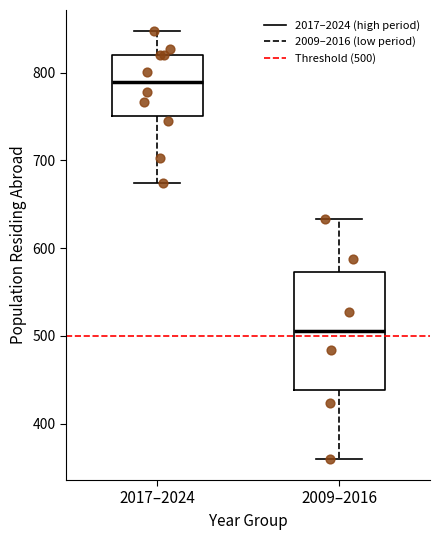

Comparing the boxes themselves (not the whiskers), which one is the tallest?

2009–2016